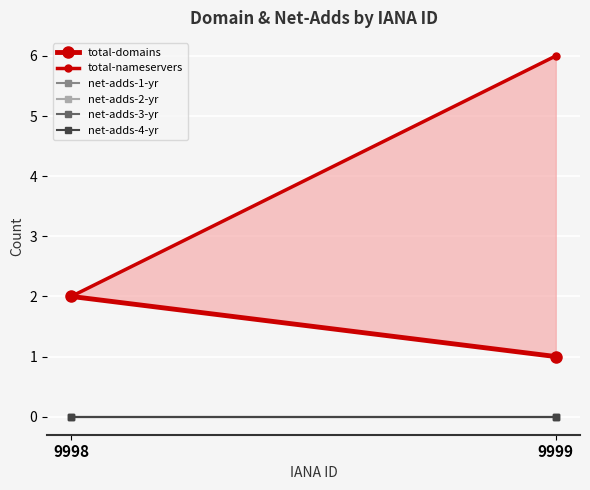

What is the difference between the maximum and minimum values in the total-nameservers series?

4